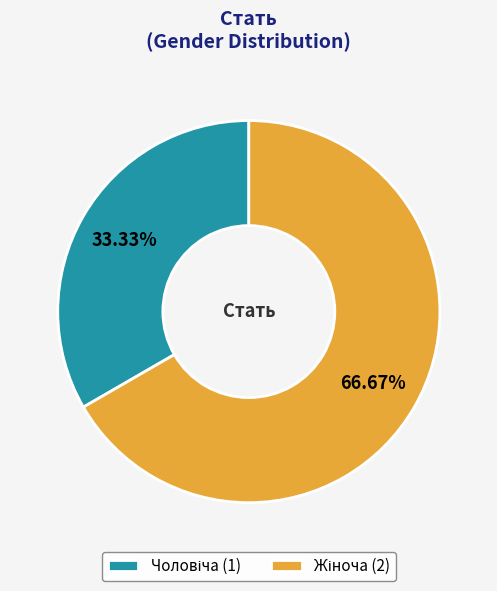

Does any single category account for the majority?

Yes